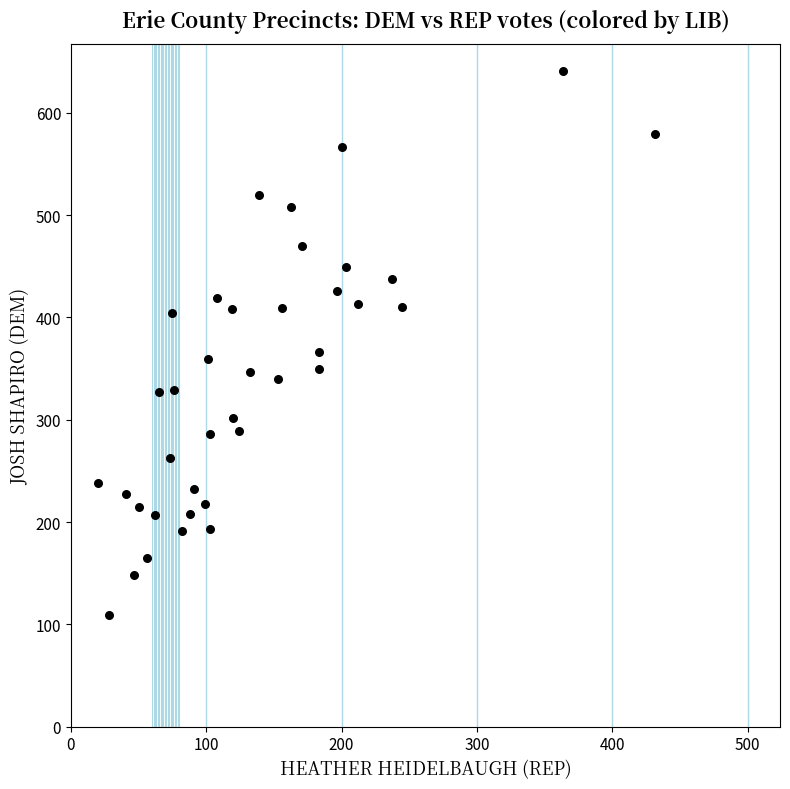

What is the range of X values (max minus min)?

412